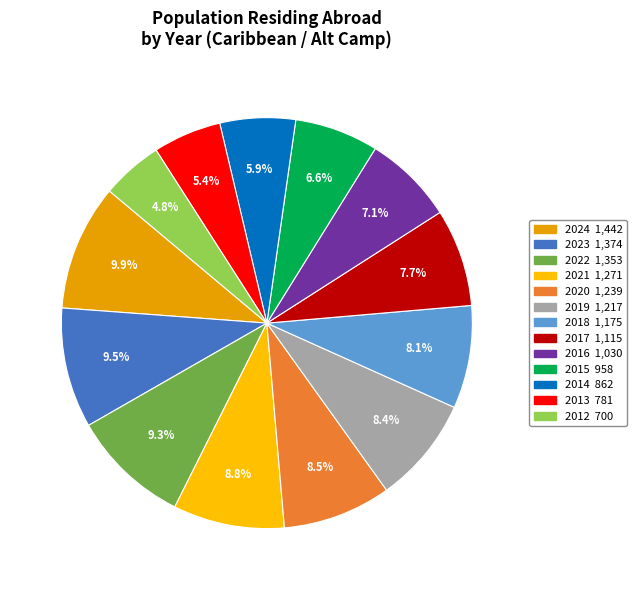

How many slices are in this pie chart?

13